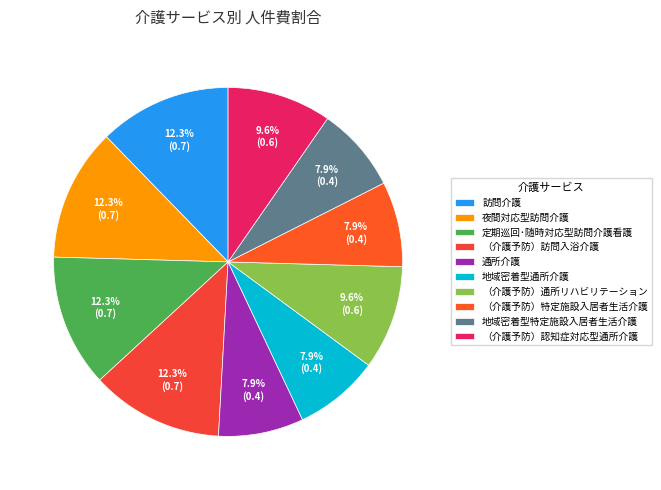

Does any single category account for the majority?

No